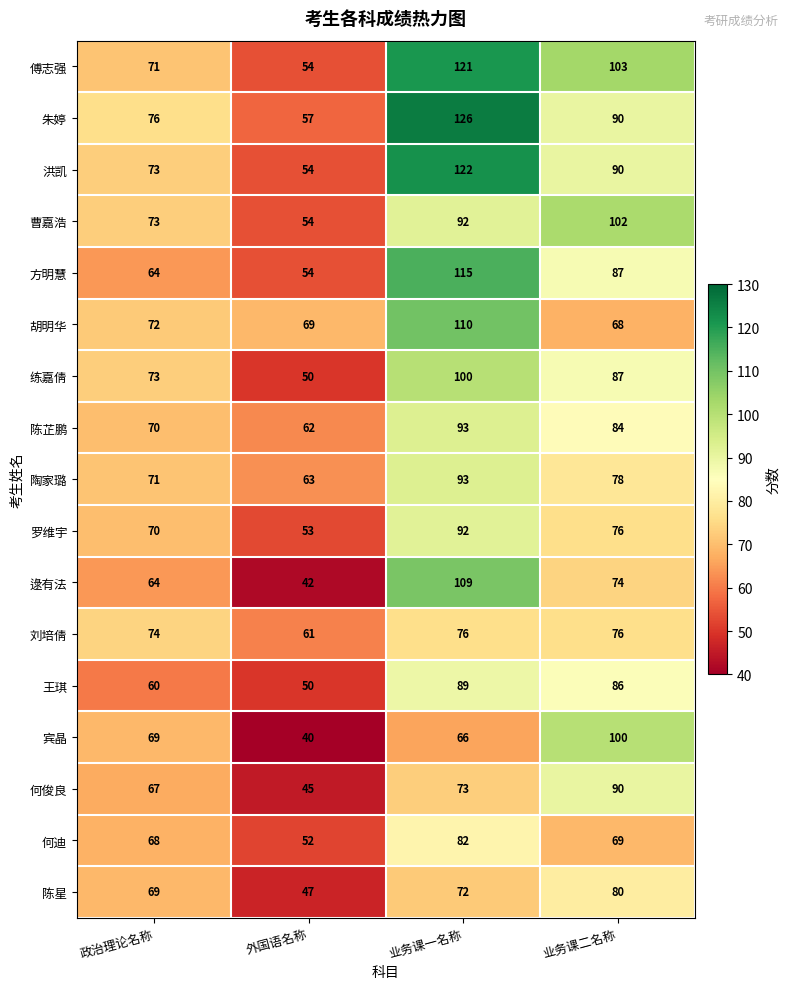

How many 方明慧 values are between 64 and 115?

3